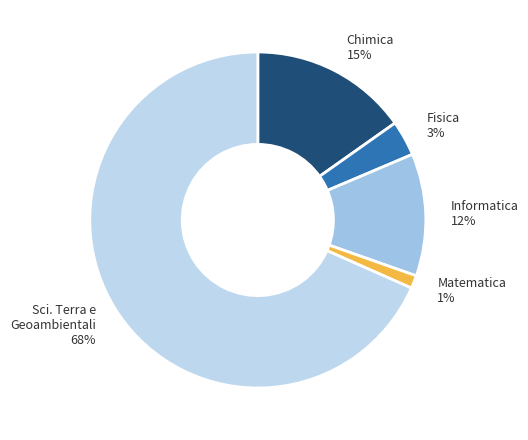

Does any single category account for the majority?

Yes